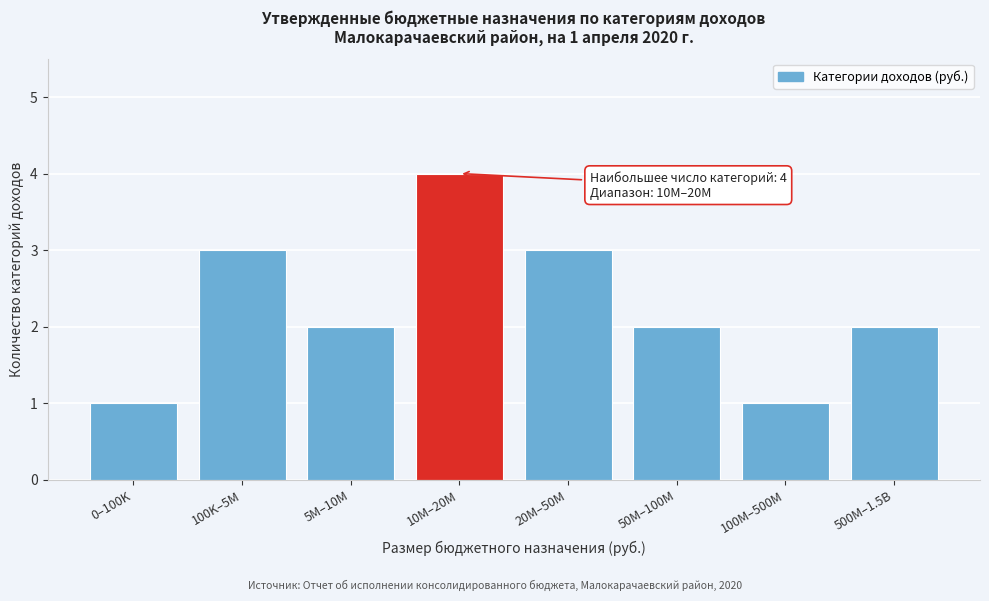

Reading left to right, list all the values displayed in this chart.

0–100K=1	100K–5M=3	5M–10M=2	10M–20M=4	20M–50M=3	50M–100M=2	100M–500M=1	500M–1.5B=2